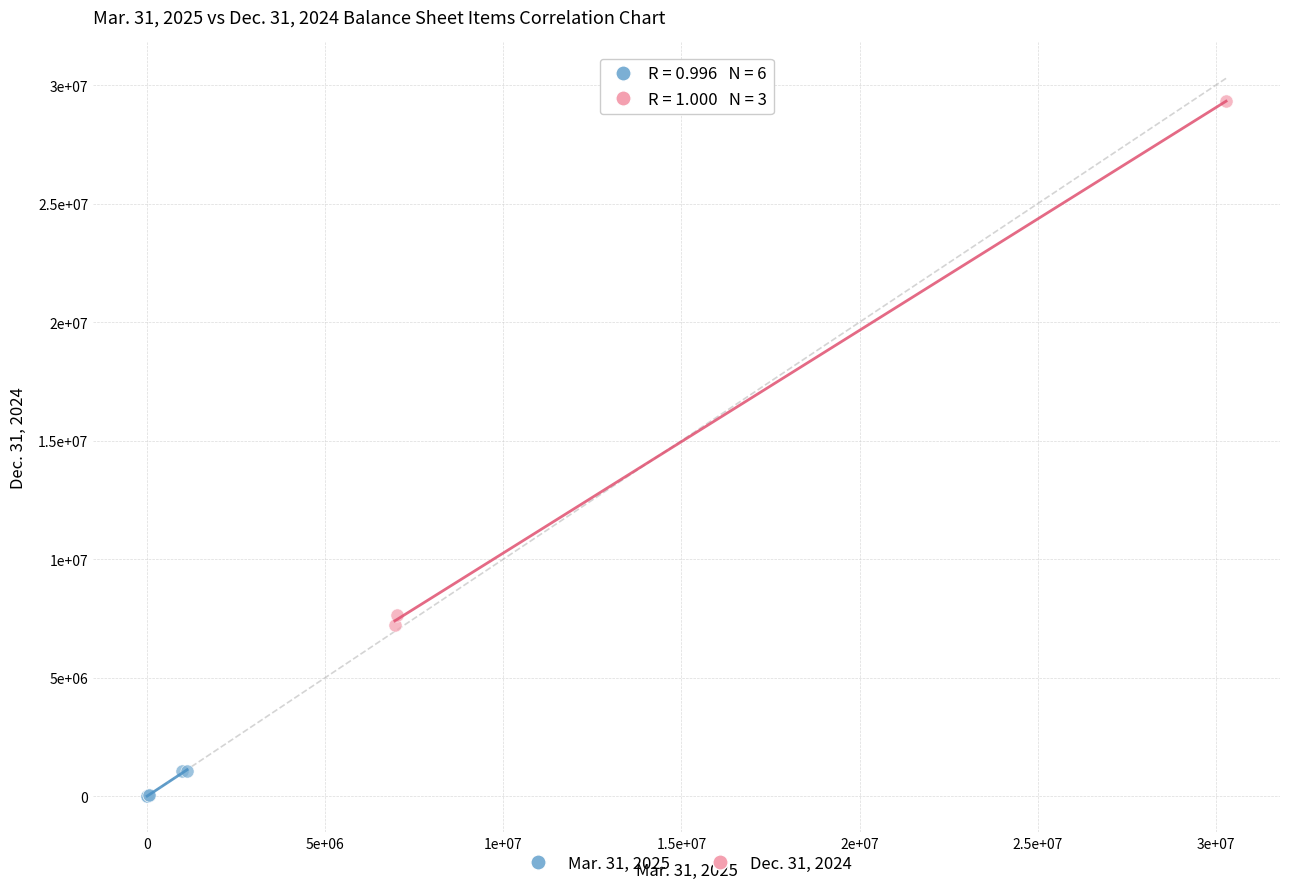

Which series contains the highest Y value?

Dec. 31, 2024